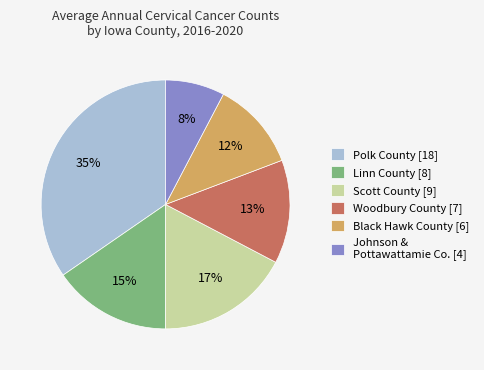

Which has a higher value, Johnson & Pottawattamie Co. [4] or Woodbury County [7]?

Woodbury County [7]